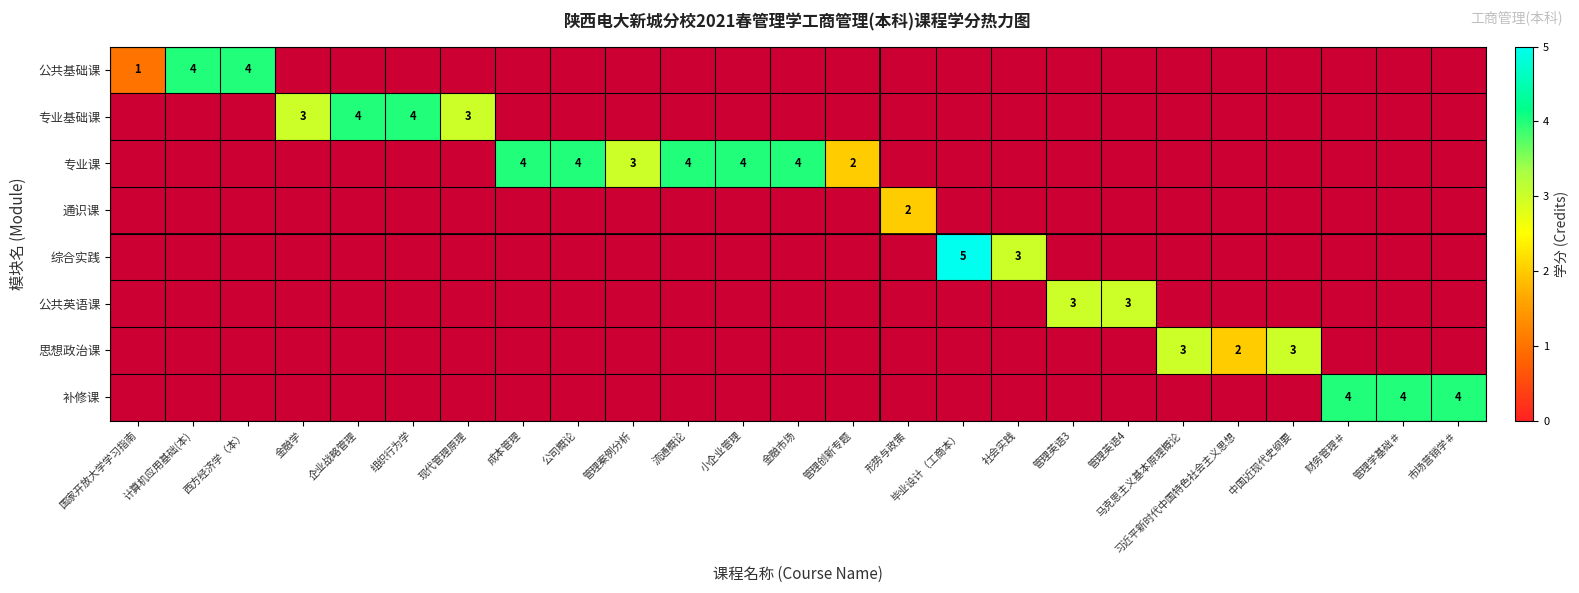

How many data points does each series have?

25